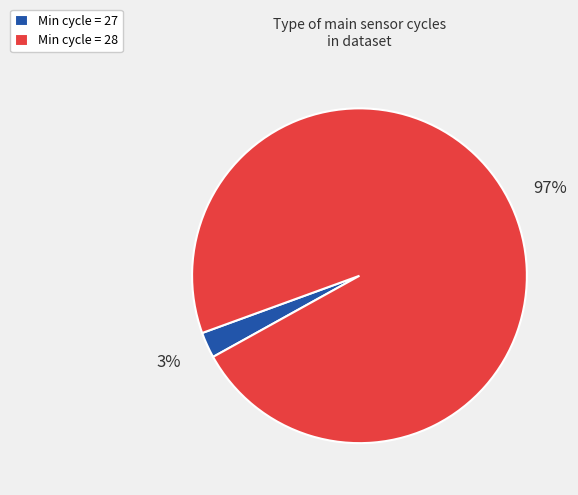

Count the number of slices in the pie.

2